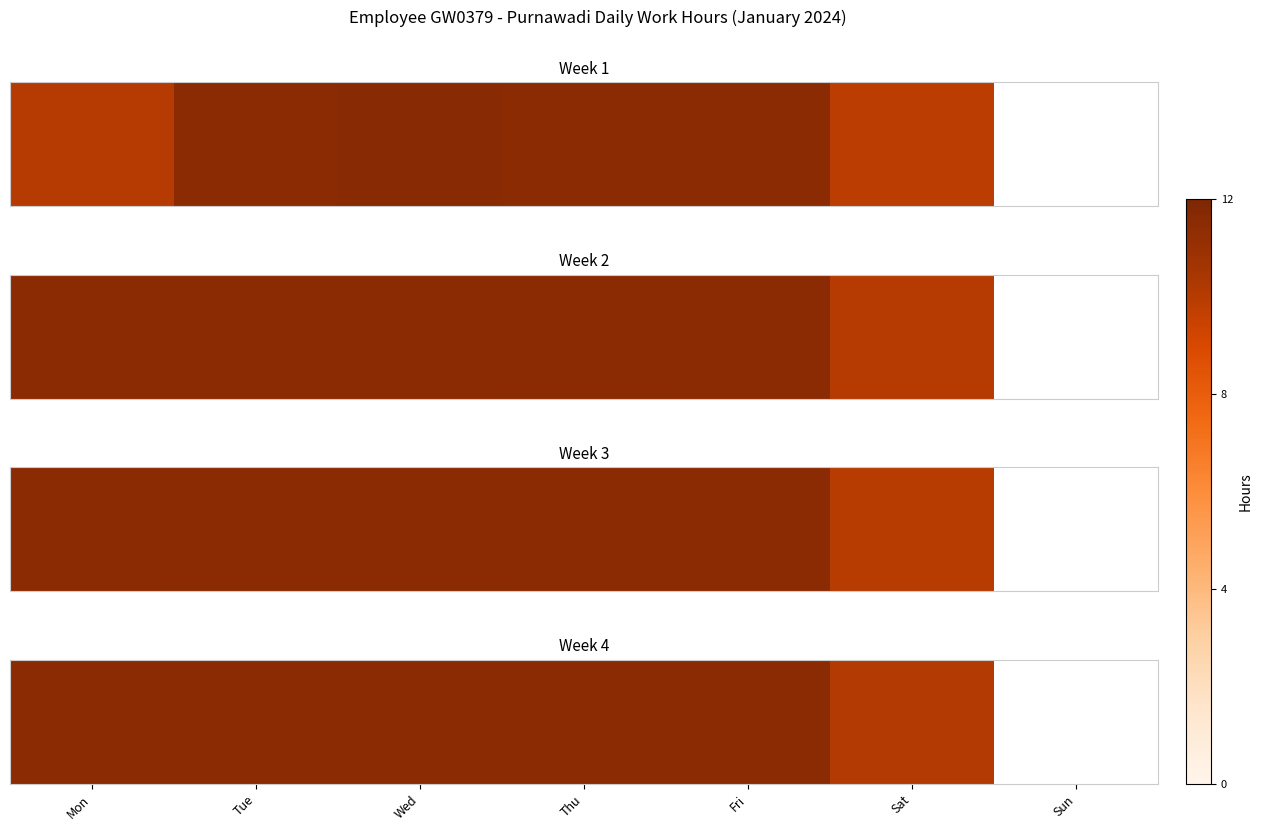

Between Mon and Fri, which is larger?

Fri